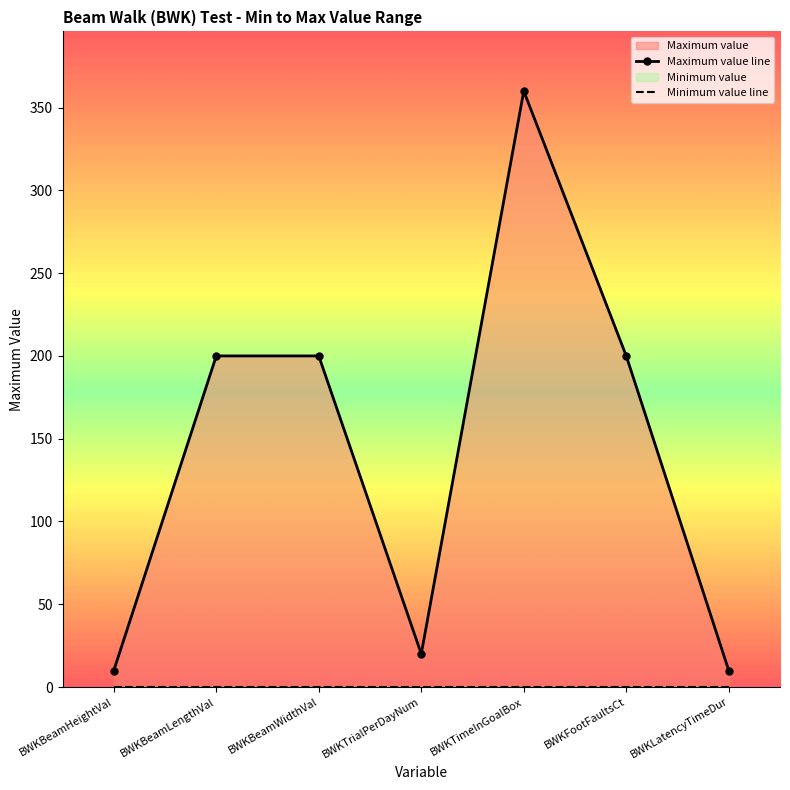

Reading left to right, extract all data points from this chart.

BWKBeamHeightVal=10	BWKBeamLengthVal=200	BWKBeamWidthVal=200	BWKTrialPerDayNum=20	BWKTimeInGoalBox=360	BWKFootFaultsCt=200	BWKLatencyTimeDur=10